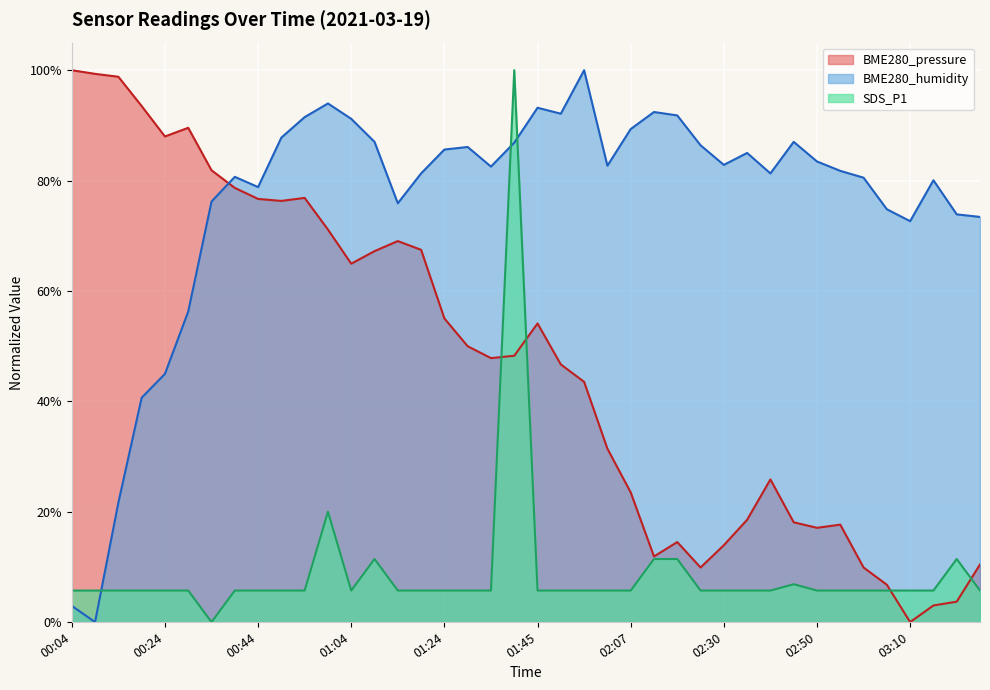

At which category is the sum across all series the highest?

01:39